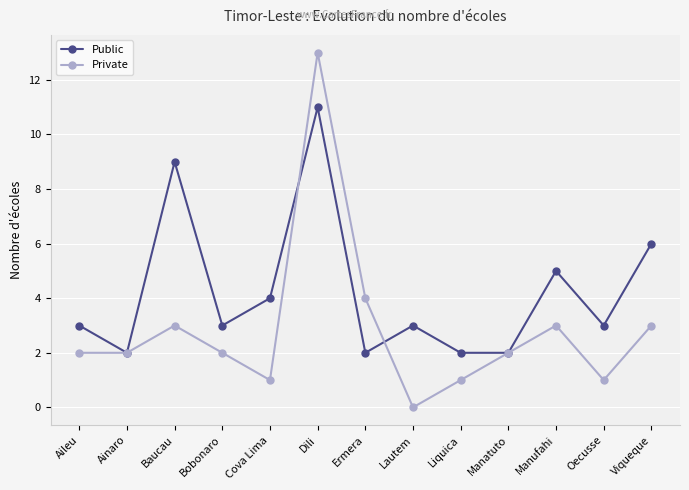

Which category has the lowest value across all series?

Lautem